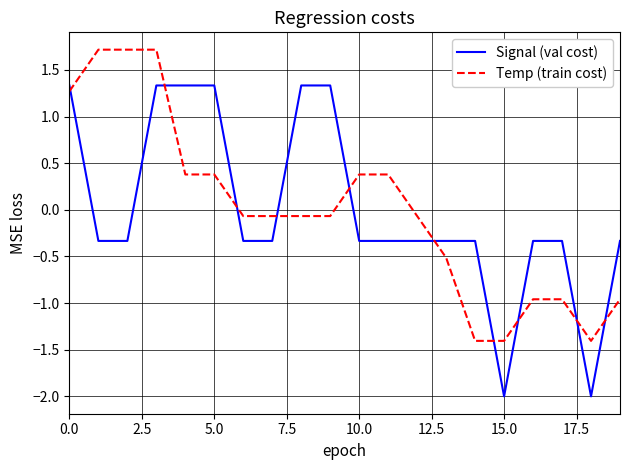

What are all the series names shown in the legend?

Signal (val cost), Temp (train cost)